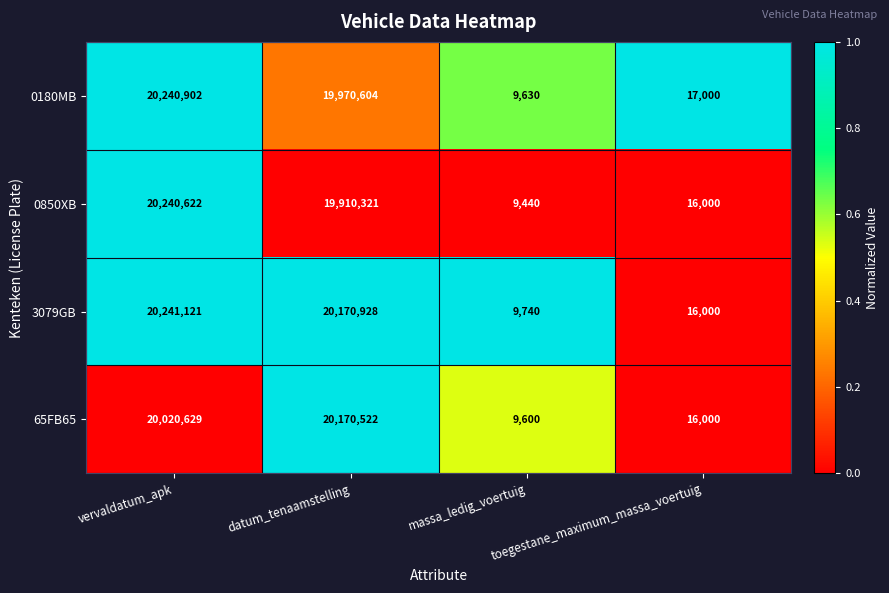

Which series changed the most between massa_ledig_voertuig and toegestane_maximum_massa_voertuig?

0180MB